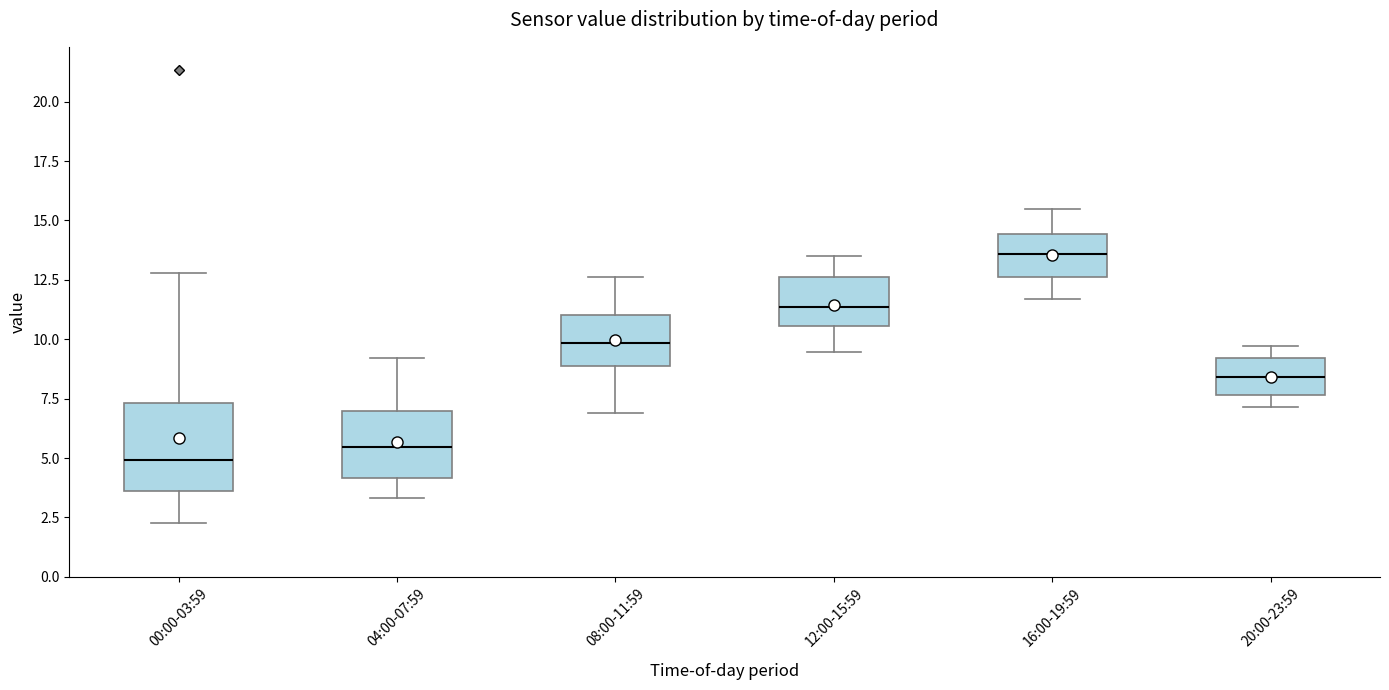

Reading left to right, read every box against the y-axis: the position of its median line, the range the box covers, and the ends of its whiskers. The values are not printed on the chart, so give them approximately, as read against the axis.

00:00-03:59: median 5.0, box 3.5 to 7.5, whiskers 2.5 to 13.0
04:00-07:59: median 5.5, box 4.0 to 7.0, whiskers 3.5 to 9.0
08:00-11:59: median 10.0, box 9.0 to 11.0, whiskers 7.0 to 12.5
12:00-15:59: median 11.5, box 10.5 to 12.5, whiskers 9.5 to 13.5
16:00-19:59: median 13.5, box 12.5 to 14.5, whiskers 11.5 to 15.5
20:00-23:59: median 8.5, box 7.5 to 9.0, whiskers 7.0 to 9.5